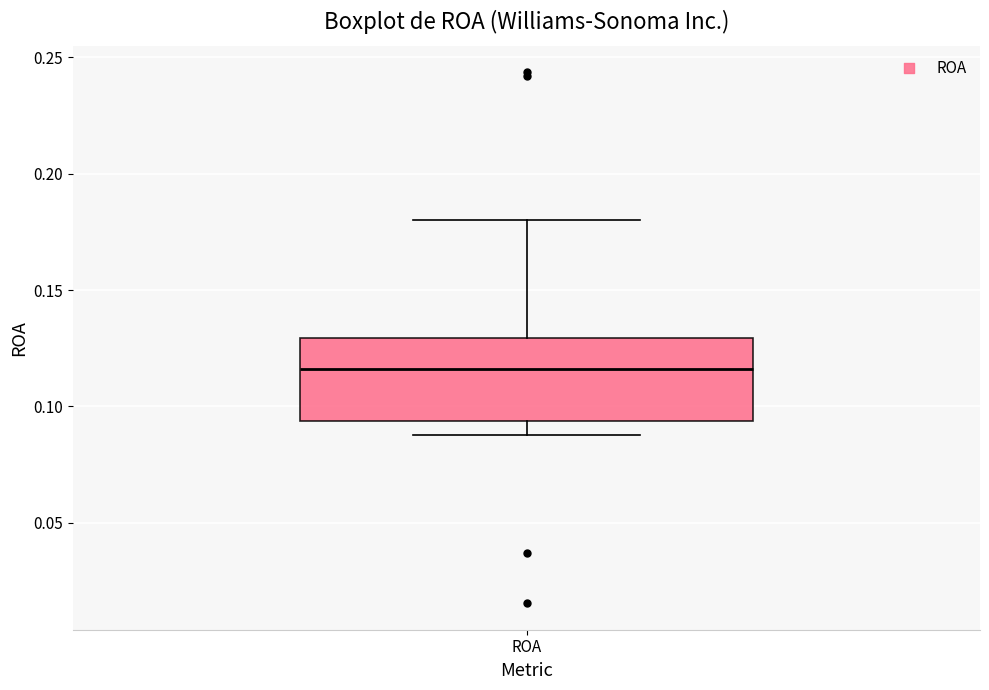

Transcribe this box plot: give where the median line is, the range the box spans, and where the two whiskers end, as read against the y-axis. The values are not printed on the chart, so give them approximately, as read against the axis.

median 0.115, box 0.095 to 0.130, whiskers 0.090 to 0.180